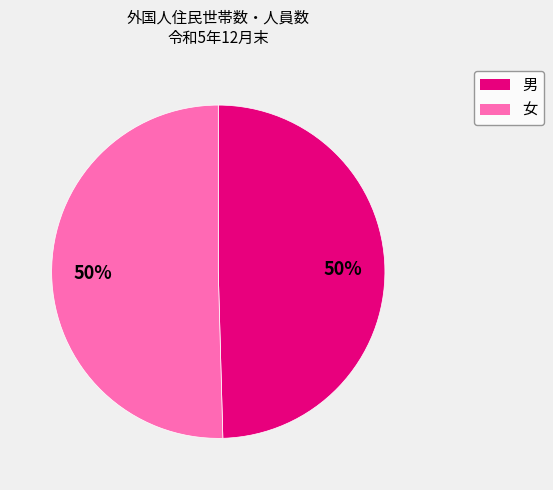

What is the ratio of the value at 女 to the value at 男?

1.0